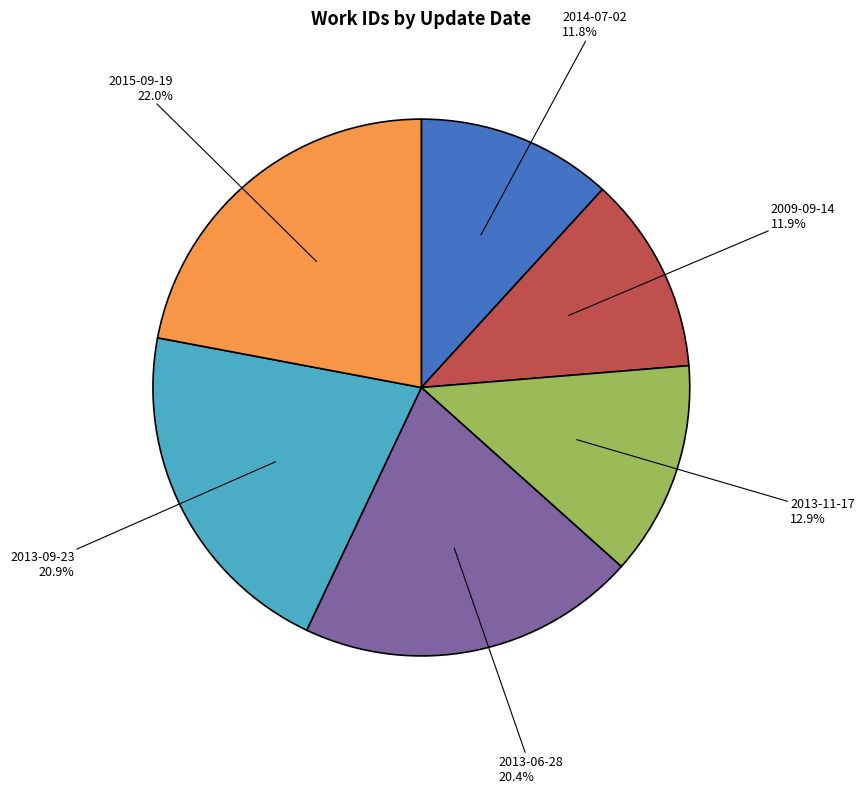

Is there any slice that represents more than half of the pie?

No